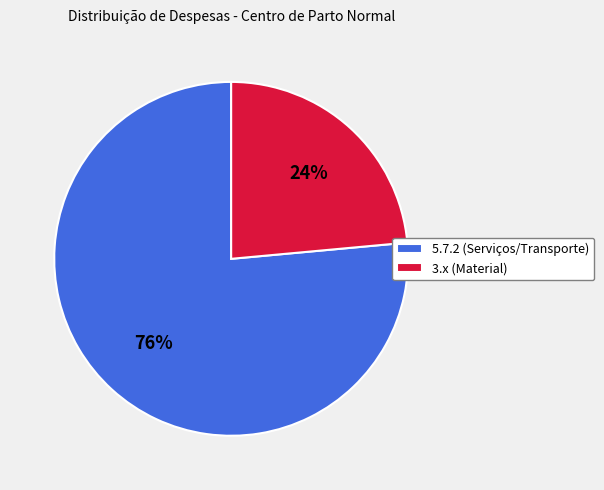

Is the sum of 3.x (Material) and 5.7.2 (Serviços/Transporte) greater than half?

Yes